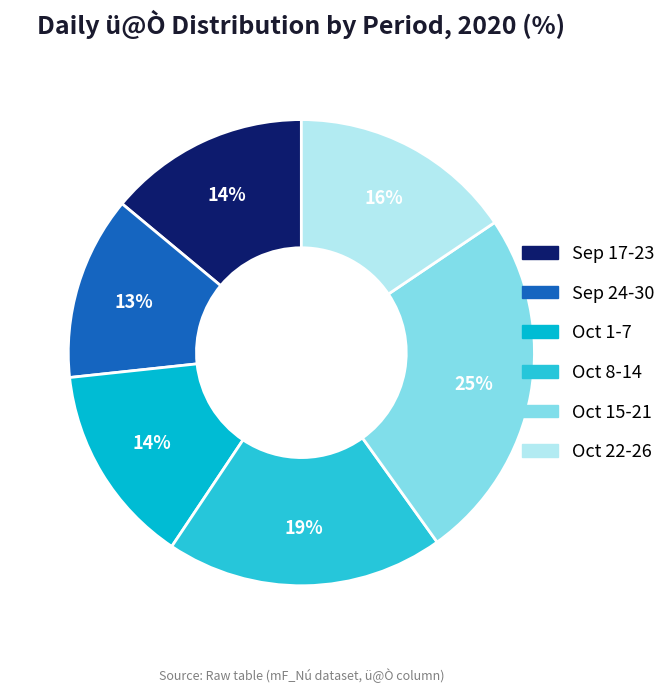

Does any single category account for the majority?

No